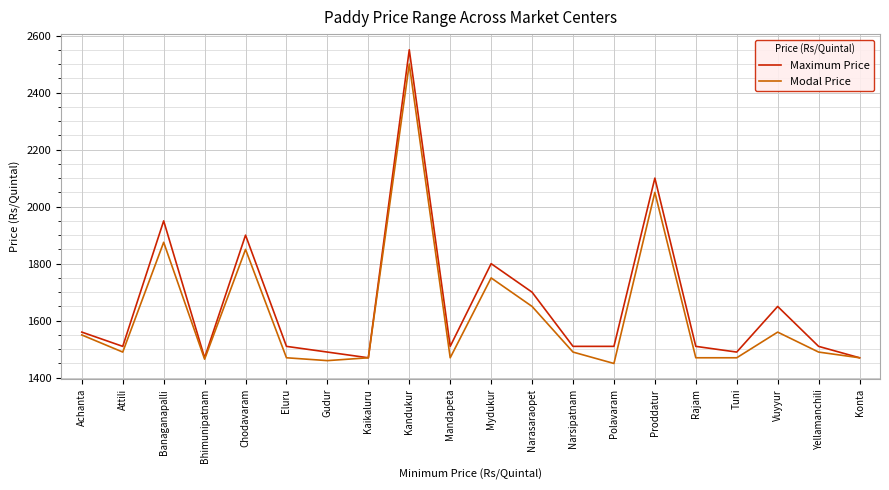

At how many categories does at least one series exceed 1882?

4